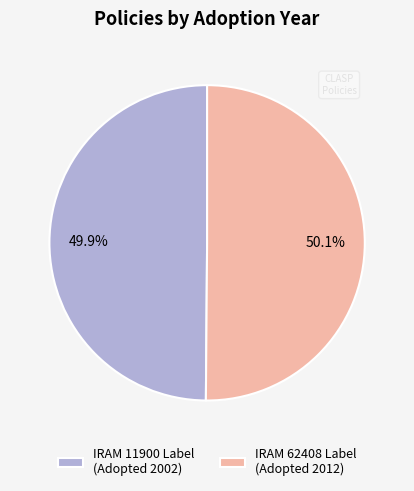

How many slices are in this pie chart?

2